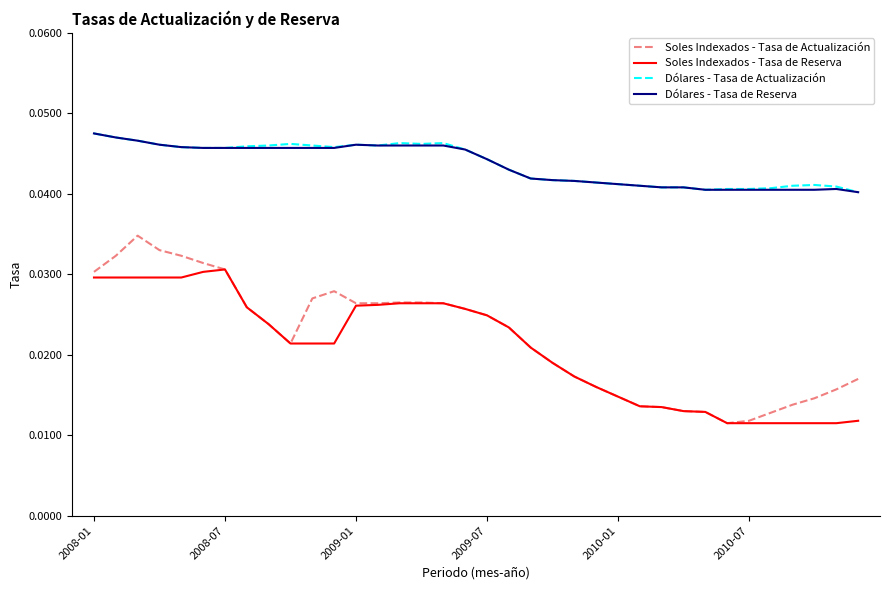

Which series has the widest spread of values?

Soles Indexados - Tasa de Actualización